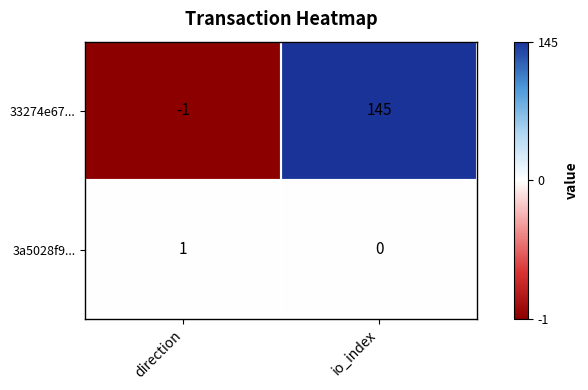

Rank the series at direction from highest to lowest value.

3a5028f9..., 33274e67...